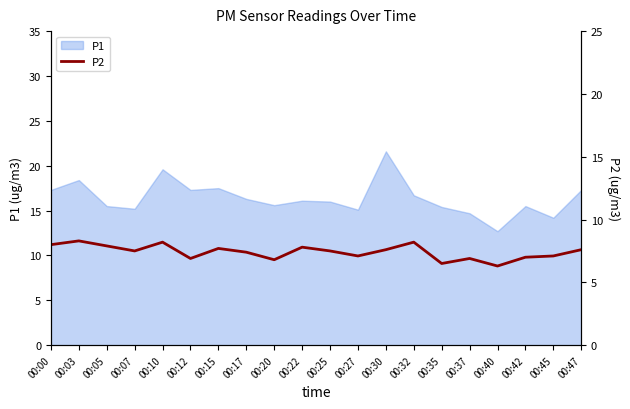

How many lines are shown in the chart?

1